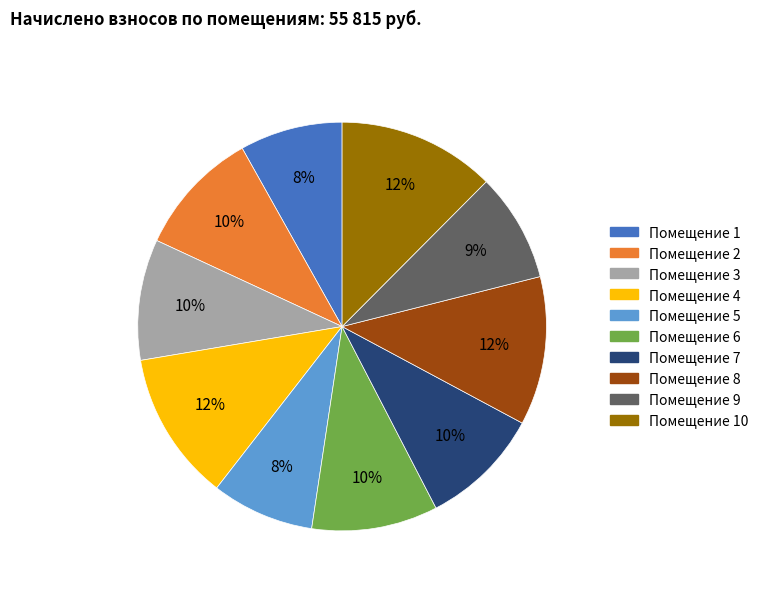

How many segments does this pie chart have?

10